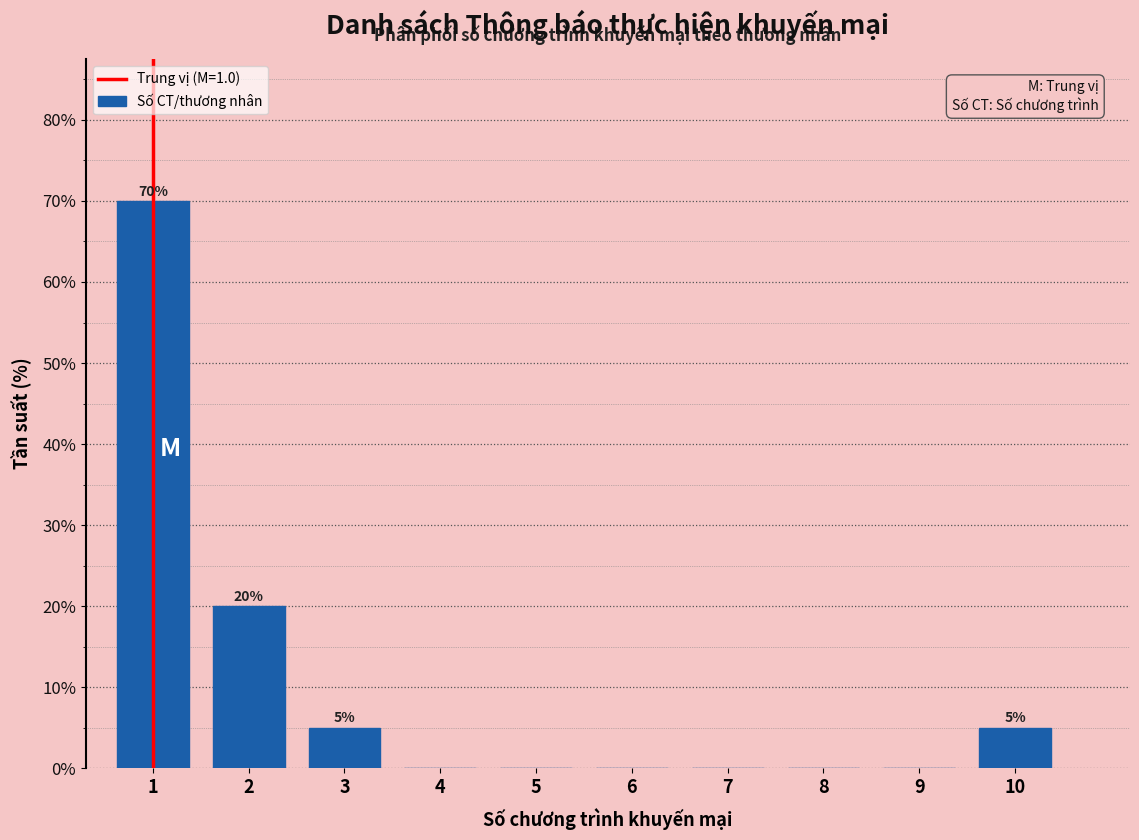

Reading left to right, what are all the values shown in this chart?

1=70	2=20	3=5	4=0	5=0	6=0	7=0	8=0	9=0	10=5